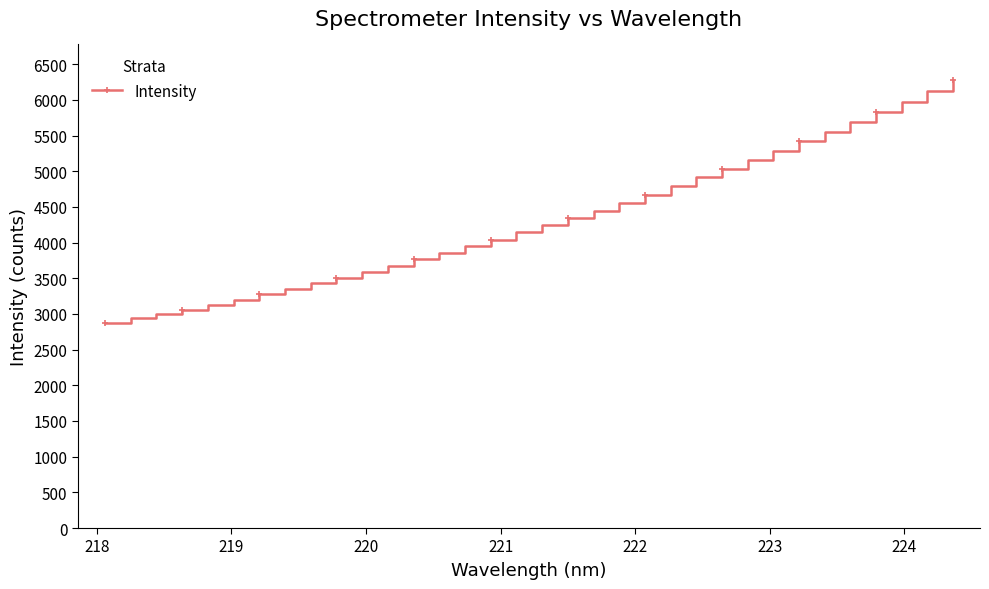

How many data points are less than 4246?

17